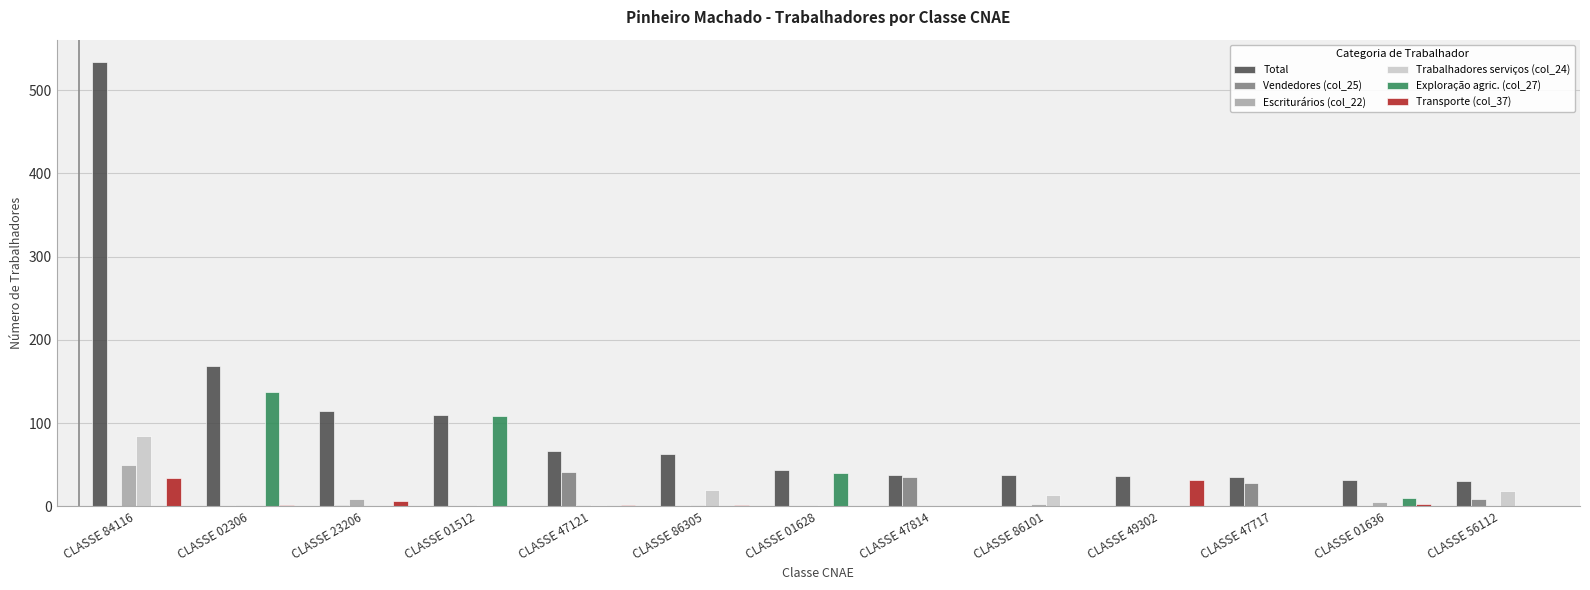

At which category is the sum across all series the highest?

CLASSE 84116